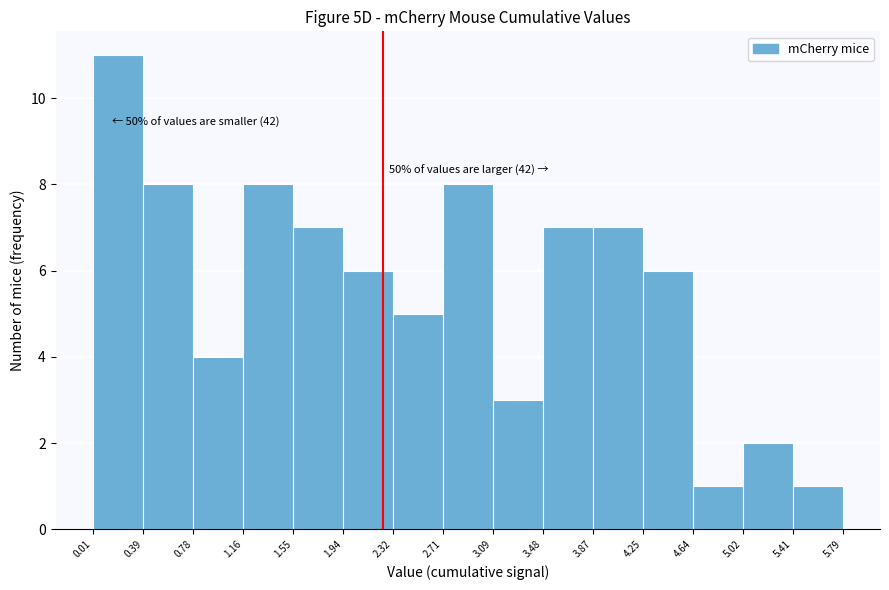

Which range on the x-axis has the tallest bar?

0.01 to 0.39